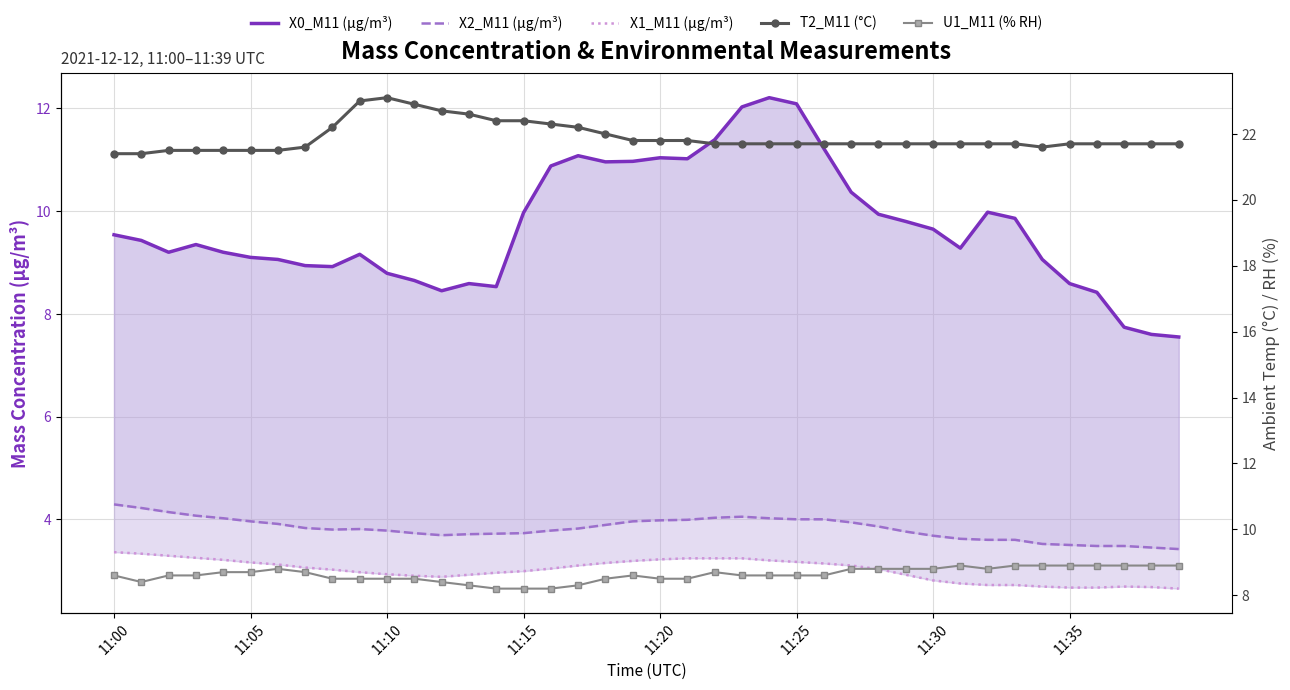

Which series has the largest total across all categories?

T2_M11 (°C)